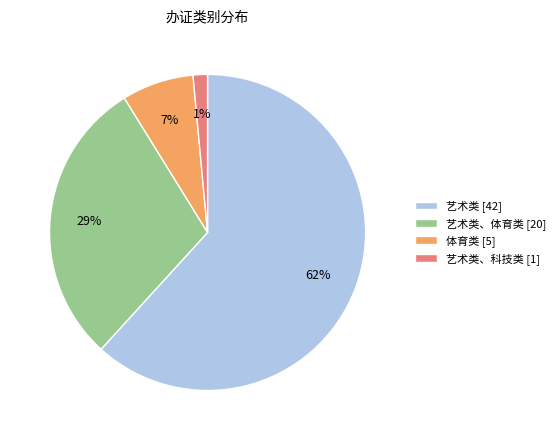

How many segments does this pie chart have?

4